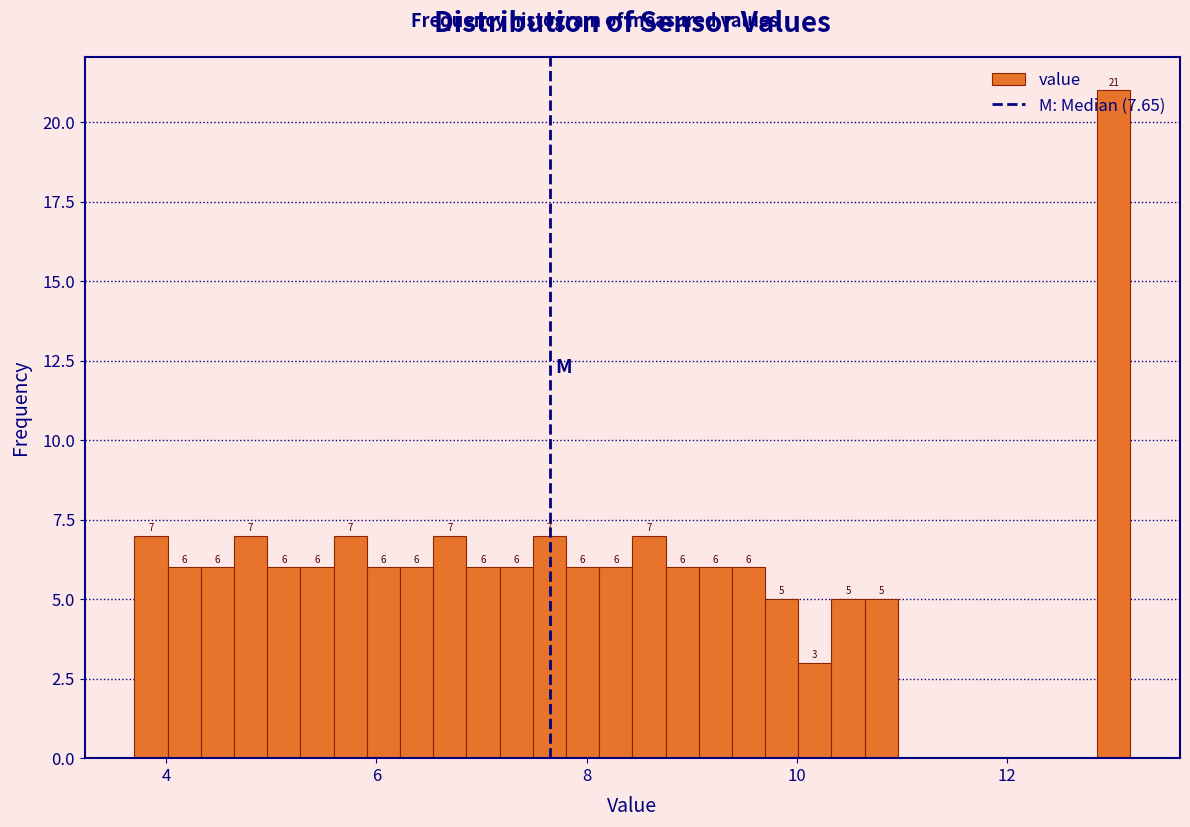

Around what value on the x-axis is the tallest bar? Give the approximate position of its centre, as read against the axis.

13.0